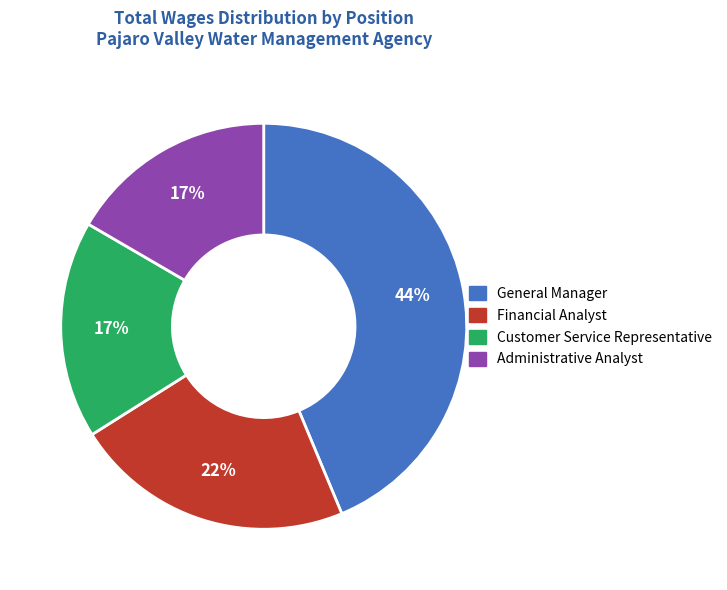

Count the number of slices in the pie.

4